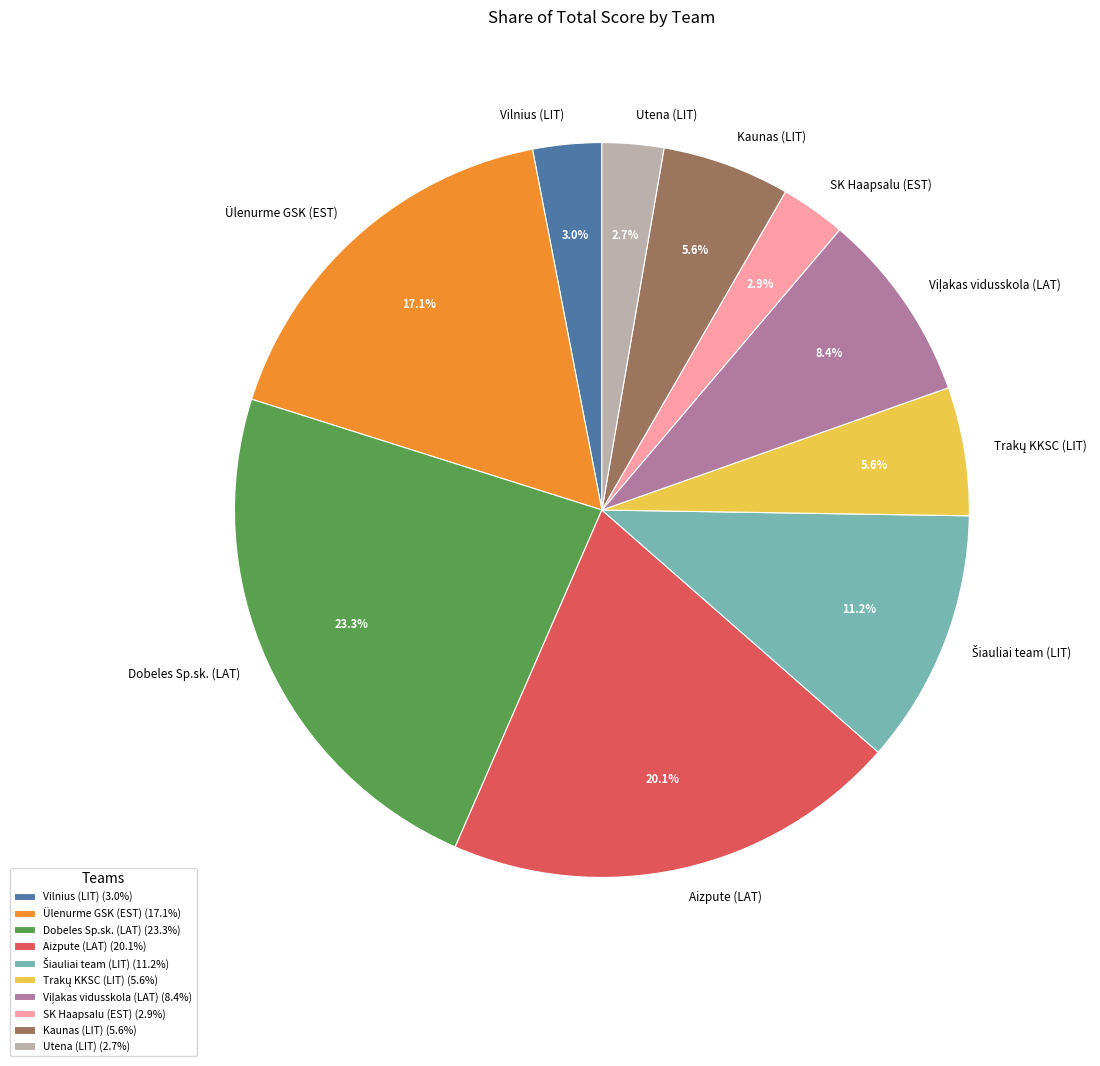

Approximately how many times larger is the value at Kaunas (LIT) compared to Utena (LIT)?

2.1